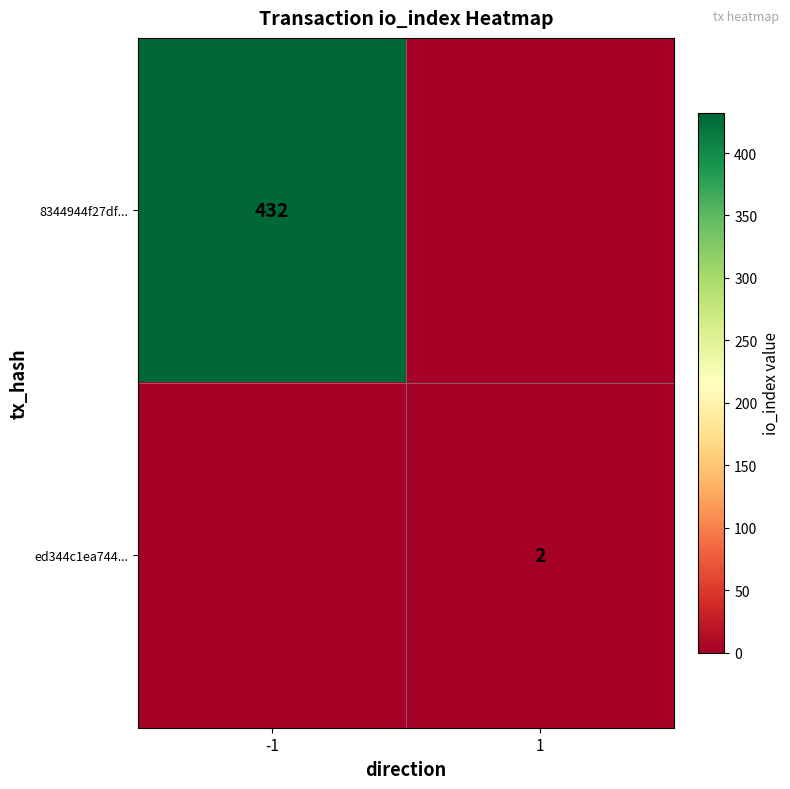

The value of 8344944f27df... at -1 is 116. True or false?

False